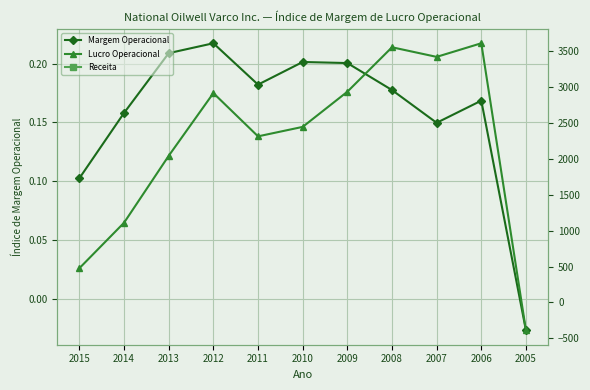

Reading right to left, what are all the values shown in this chart?

Margem Operacional: 2005=-0.0	2006=0.2	2007=0.1	2008=0.2	2009=0.2	2010=0.2	2011=0.2	2012=0.2	2013=0.2	2014=0.2	2015=0.1
Lucro Operacional: 2005=-390.0	2006=3613.0	2007=3423.0	2008=3557.0	2009=2937.0	2010=2447.0	2011=2315.0	2012=2918.0	2013=2044.0	2014=1111.0	2015=477.0
Receita: 2005=14757.0	2006=21440.0	2007=22869.0	2008=20041.0	2009=14658.0	2010=12156.0	2011=12712.0	2012=13431.0	2013=9789.0	2014=7026.0	2015=4645.0